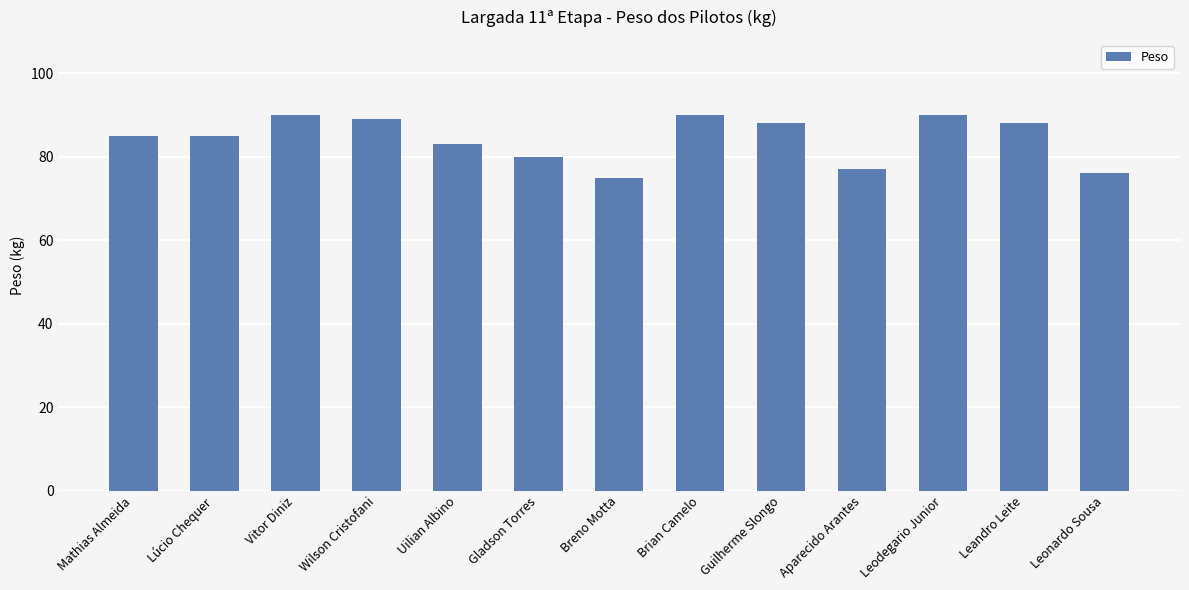

Between Aparecido Arantes and Lúcio Chequer, which is larger?

Lúcio Chequer